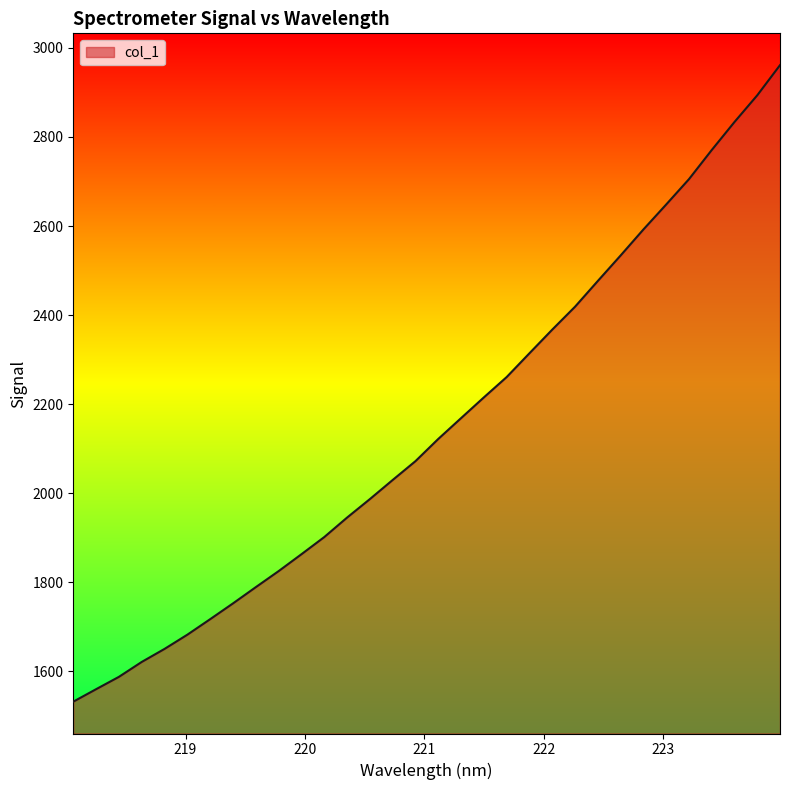

What is the greatest value displayed?

2961.3